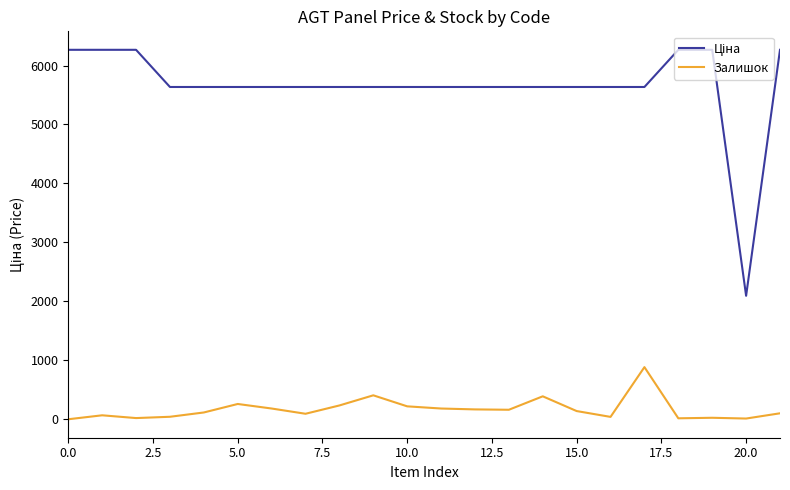

What is the maximum value shown in the chart?

6266.7